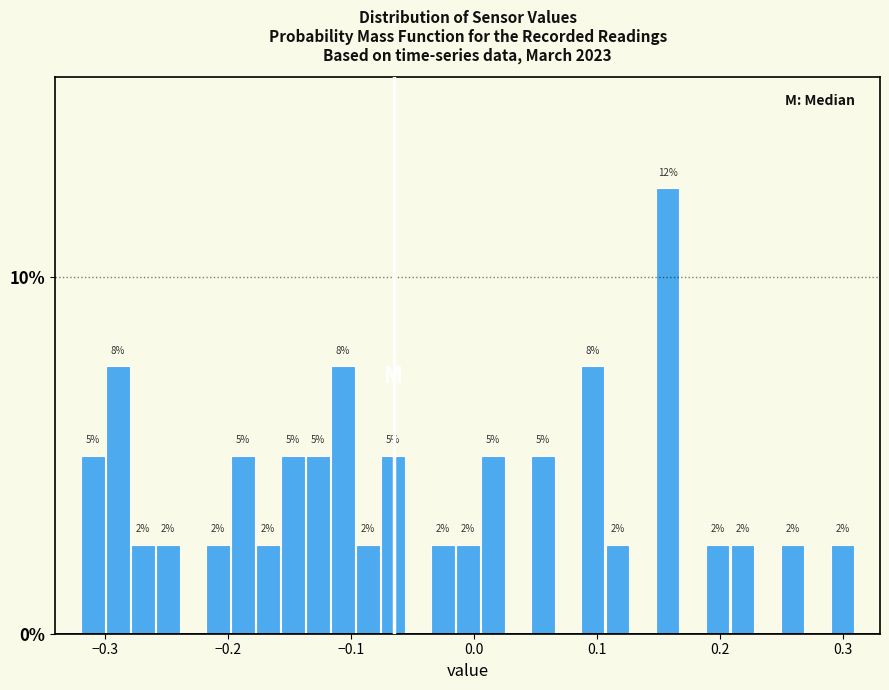

Around what value on the x-axis is the tallest bar? Give the approximate position of its centre, as read against the axis.

0.16